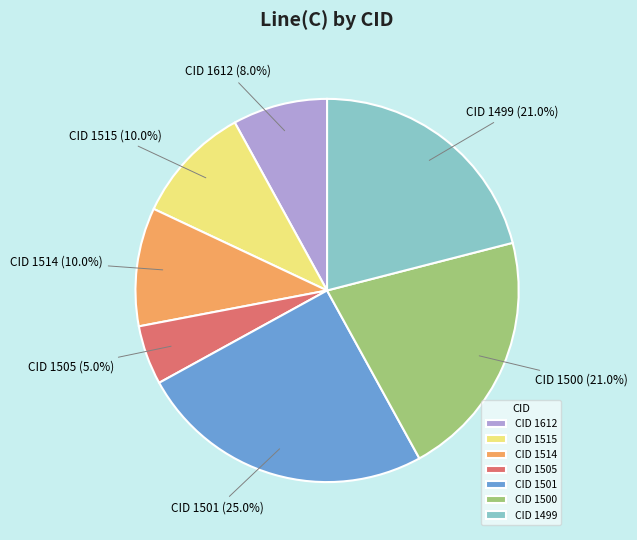

What is the ratio of the value at CID 1501 to the value at CID 1514?

2.5